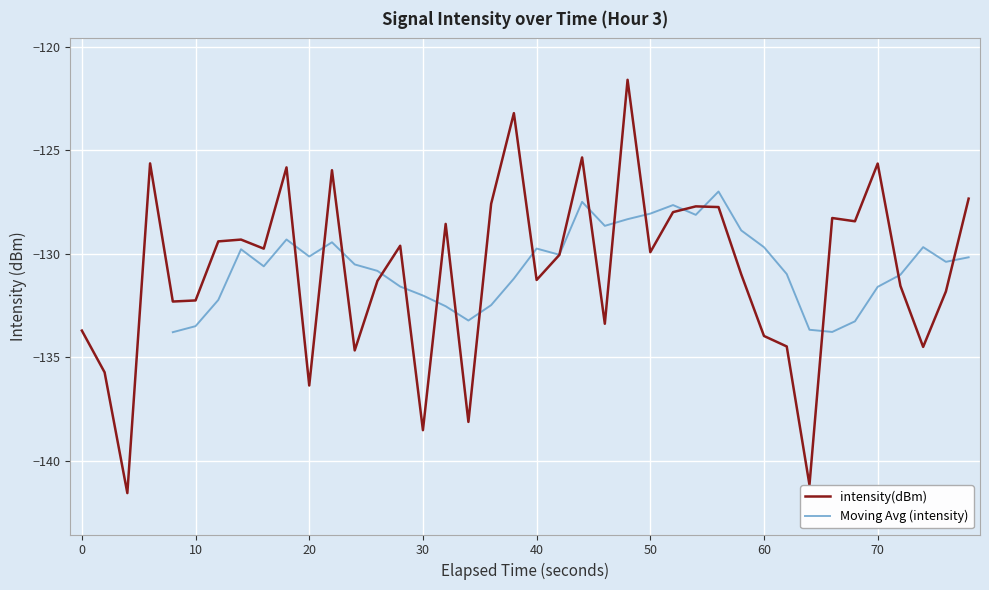

True or false: intensity(dBm) has a value of -125.6 at 70.

True